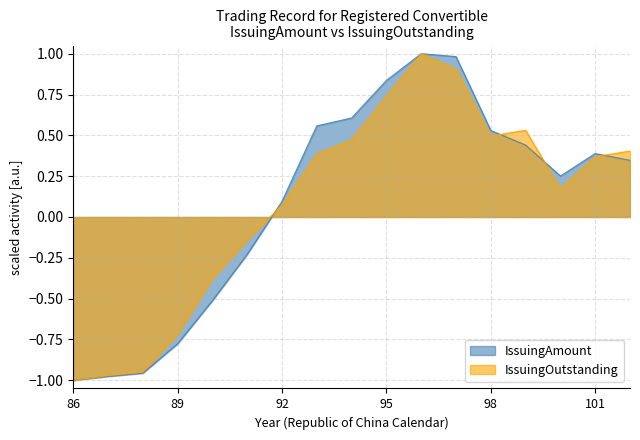

Is it true that IssuingOutstanding equals 0.7 at 99?

False